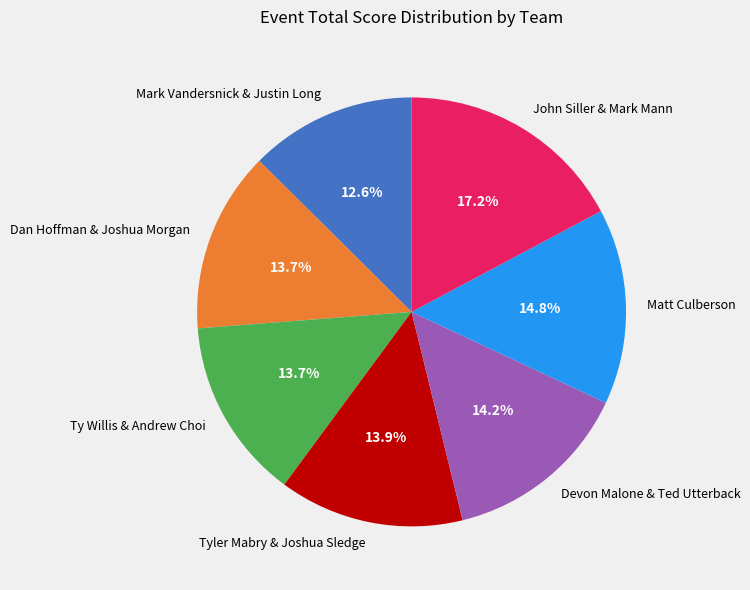

Is it true that John Siller & Mark Mann is 17% of the pie?

True